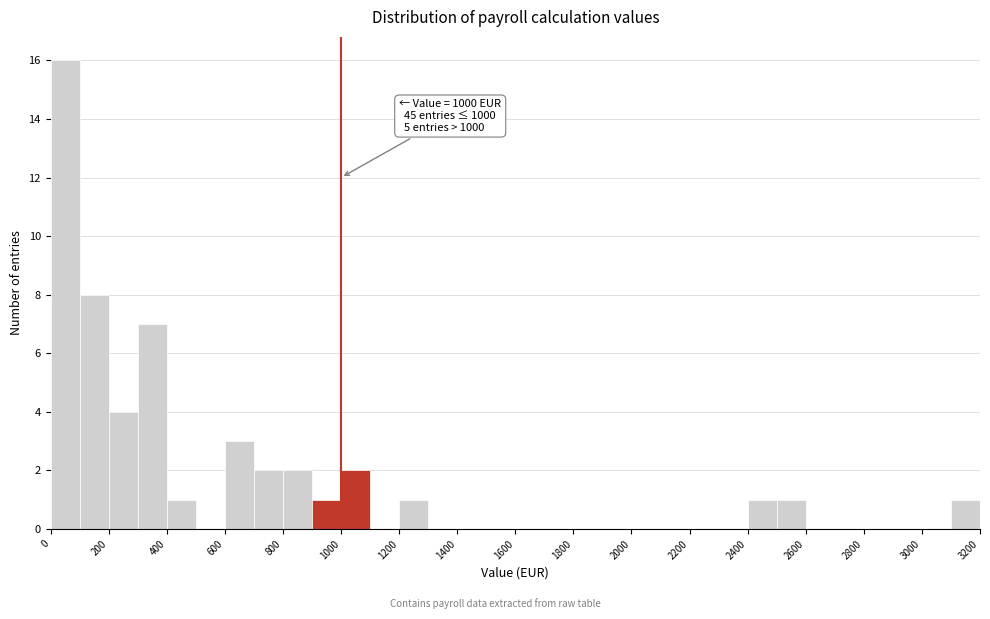

Over which range of the x-axis is the bar tallest?

0 to 100